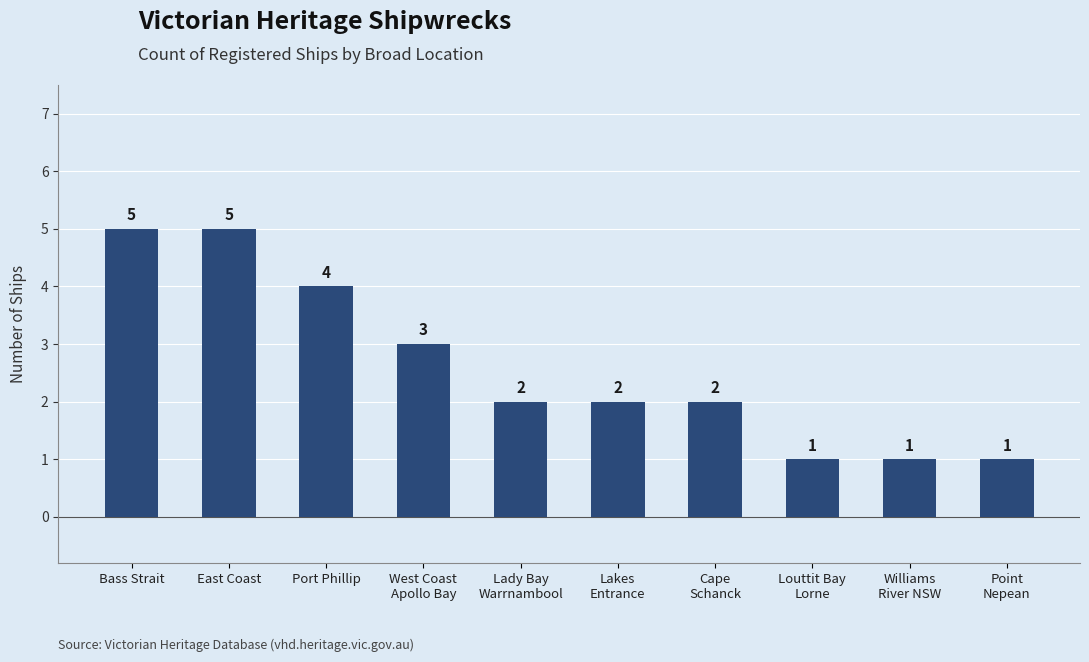

What is the sum of all values?

26